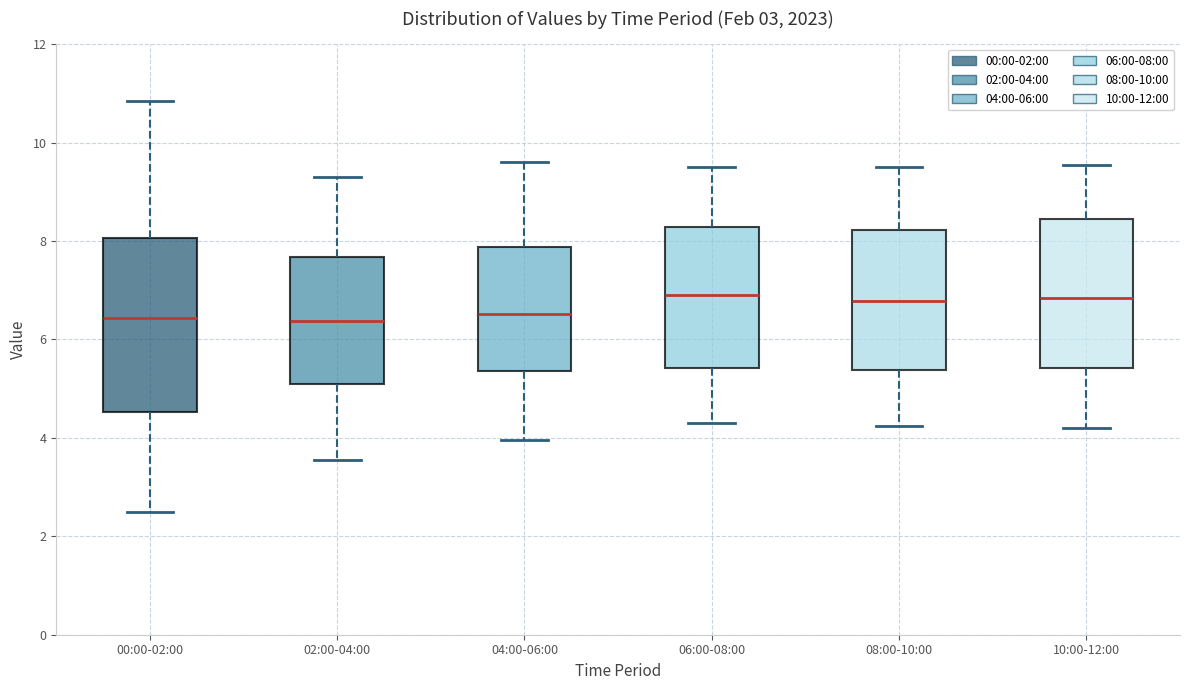

Reading left to right, transcribe this box plot: for each box, give where its median line is, the range the box spans, and where its two whiskers end, as read against the y-axis. The values are not printed on the chart, so give them approximately, as read against the axis.

00:00-02:00: median 6.4, box 4.6 to 8.0, whiskers 2.6 to 10.8
02:00-04:00: median 6.4, box 5.0 to 7.6, whiskers 3.6 to 9.4
04:00-06:00: median 6.6, box 5.4 to 7.8, whiskers 4.0 to 9.6
06:00-08:00: median 7.0, box 5.4 to 8.2, whiskers 4.4 to 9.6
08:00-10:00: median 6.8, box 5.4 to 8.2, whiskers 4.2 to 9.6
10:00-12:00: median 6.8, box 5.4 to 8.4, whiskers 4.2 to 9.6